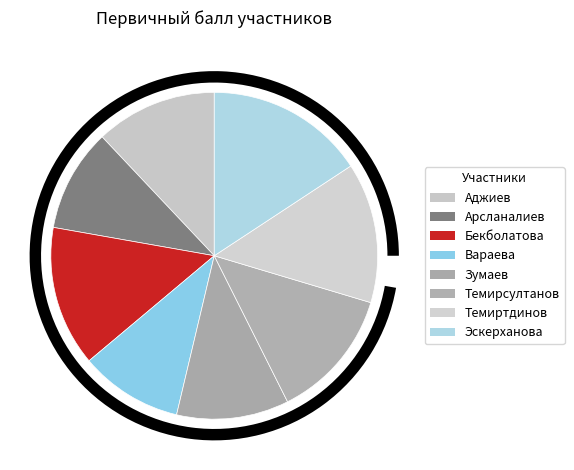

The Аджиев slice represents 12% of the pie. True or false?

True